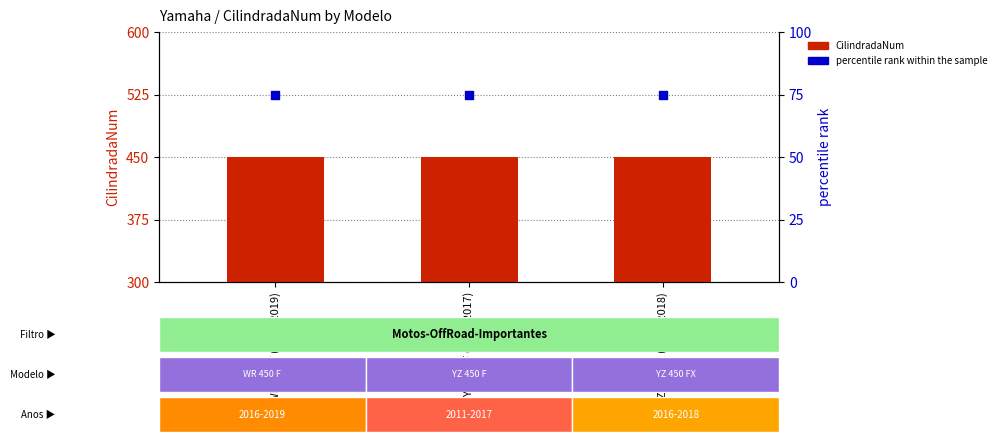

What is the total value across all series at YZ 450 FX (2016-2018)?

525